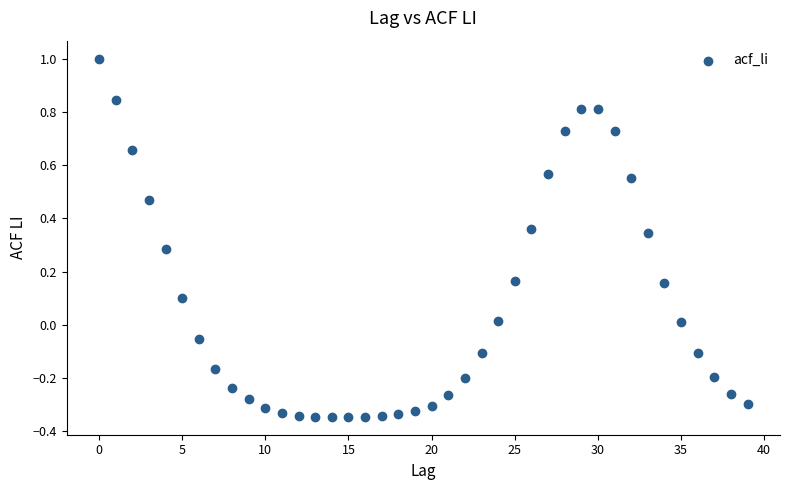

What is the range of Y values (max minus min)?

1.3